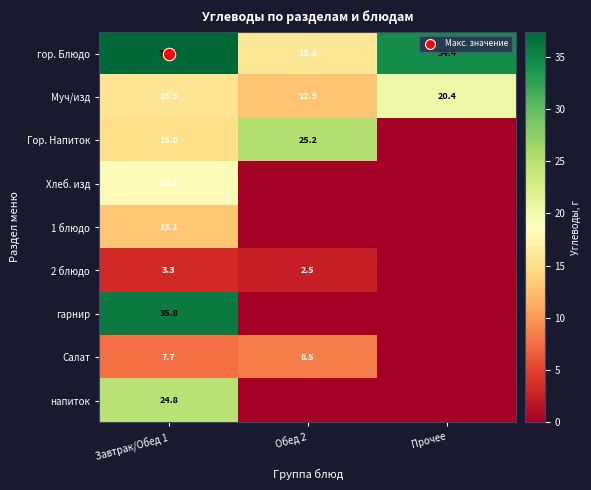

Read the гарнир value at Завтрак/Обед 1.

35.8